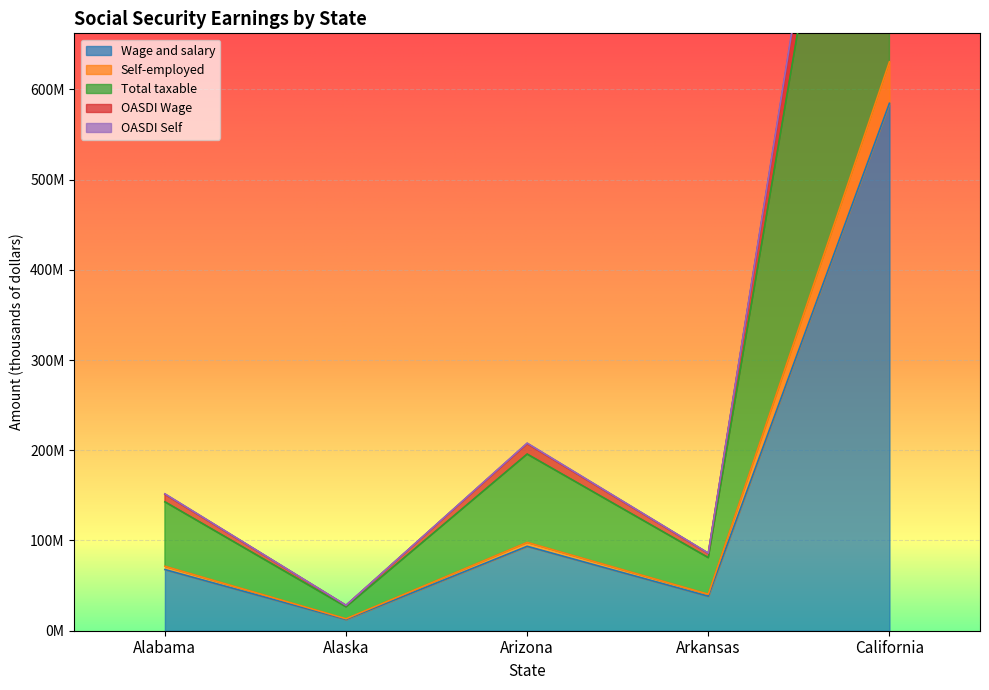

True or false: OASDI Self has a value of 26517708 at Alaska.

True